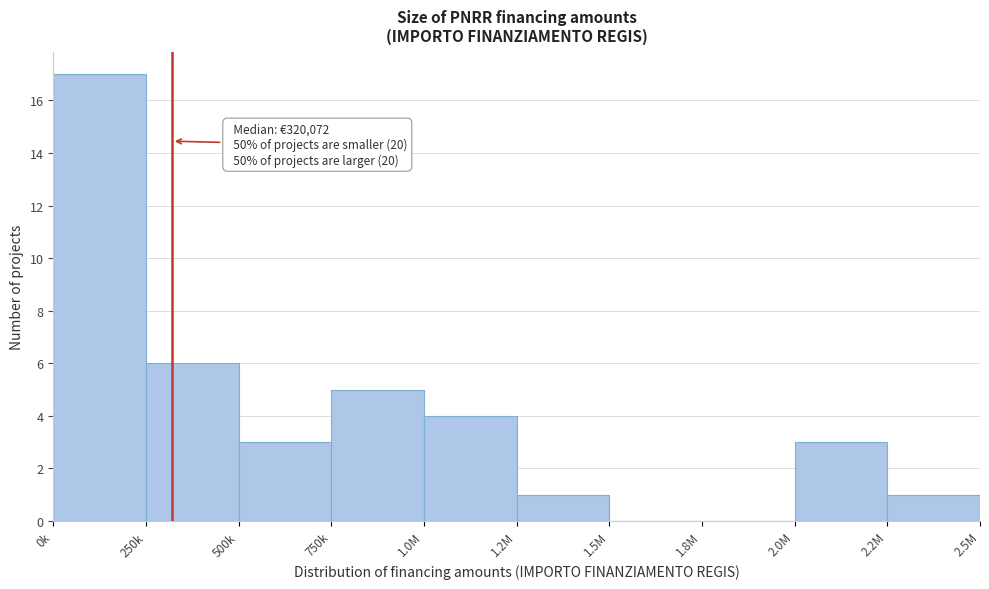

Reading left to right, transcribe all the data shown in this chart.

0k=17	250k=6	500k=3	750k=5	1.0M=4	1.2M=1	1.5M=0	1.8M=0	2.0M=3	2.2M=1